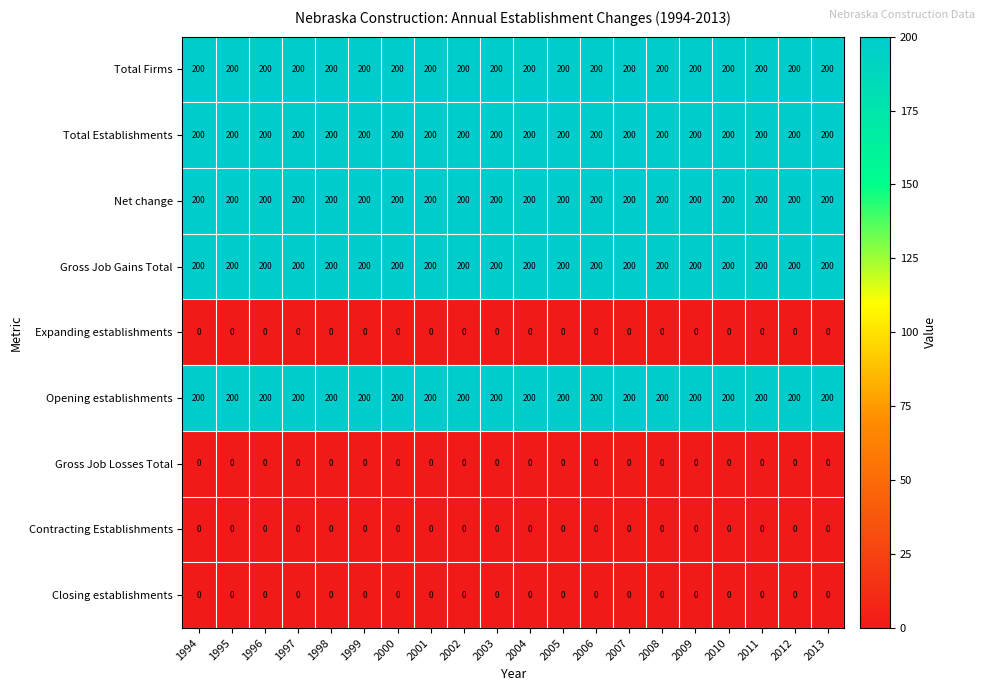

At how many categories does at least one series exceed 35?

20